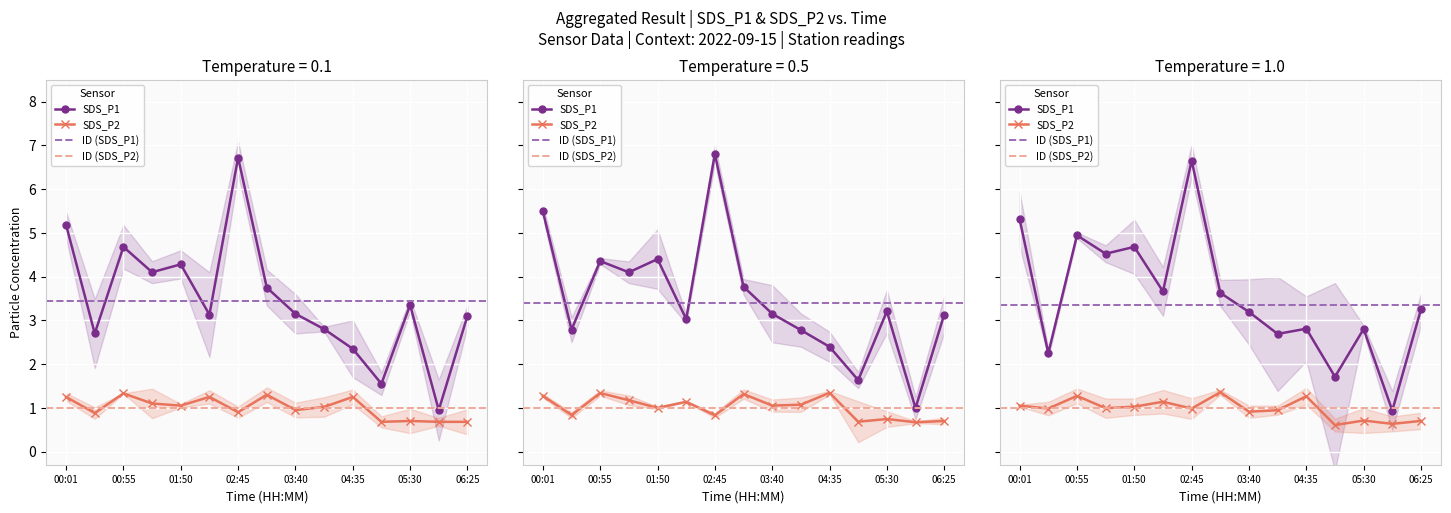

At 01:50, list the series in order from smallest to largest.

SDS_P2, SDS_P1